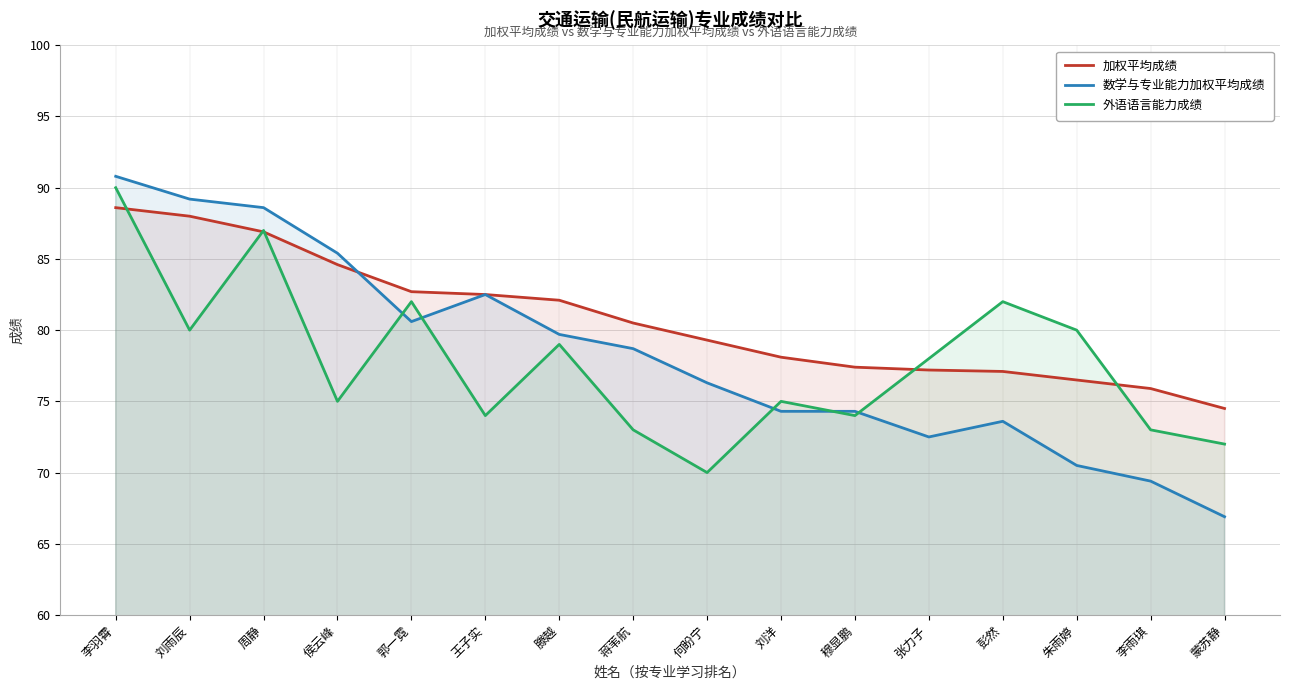

What is the average value of the 加权平均成绩 series?

80.7